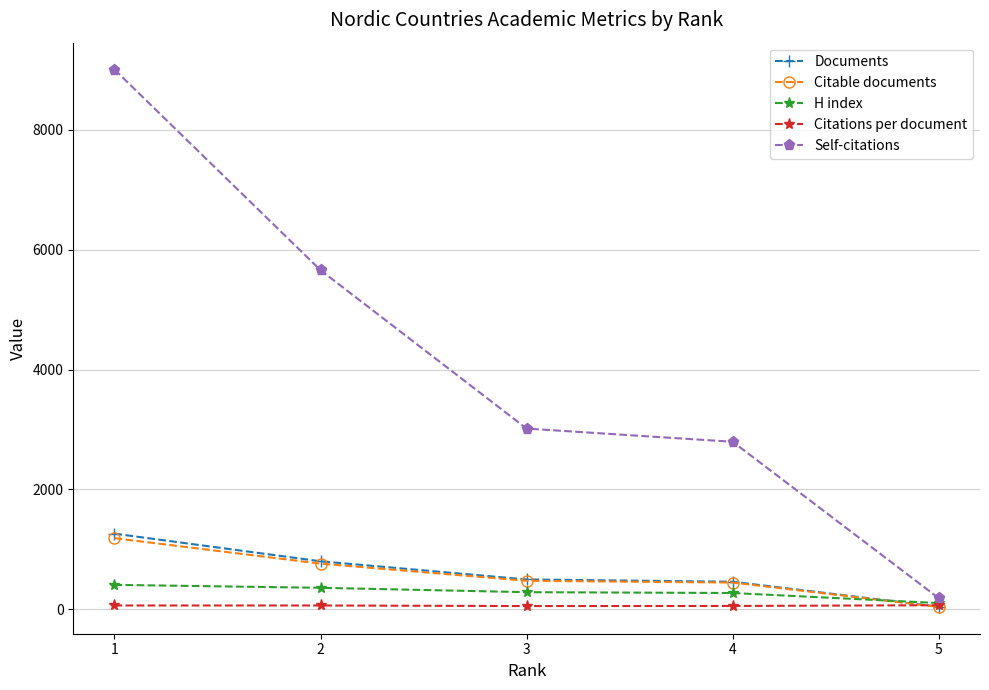

What is the difference between the second highest and minimum values in the Citable documents series?

721.0